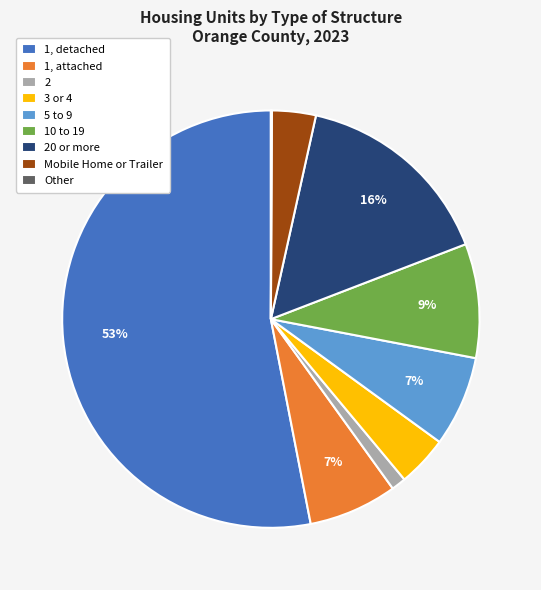

Do 1, attached and 1, detached together represent more than half of the pie?

Yes